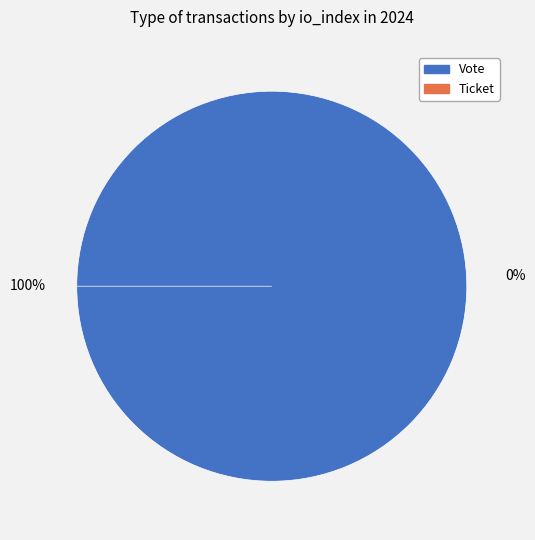

Is it true that Vote is 99% of the pie?

False